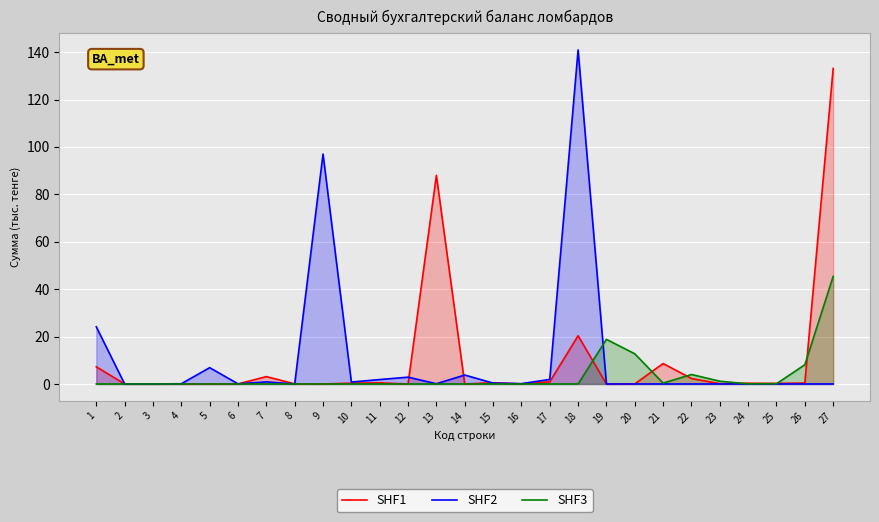

In SHF3, how many points are lower than both neighbors (excluding endpoints)?

2